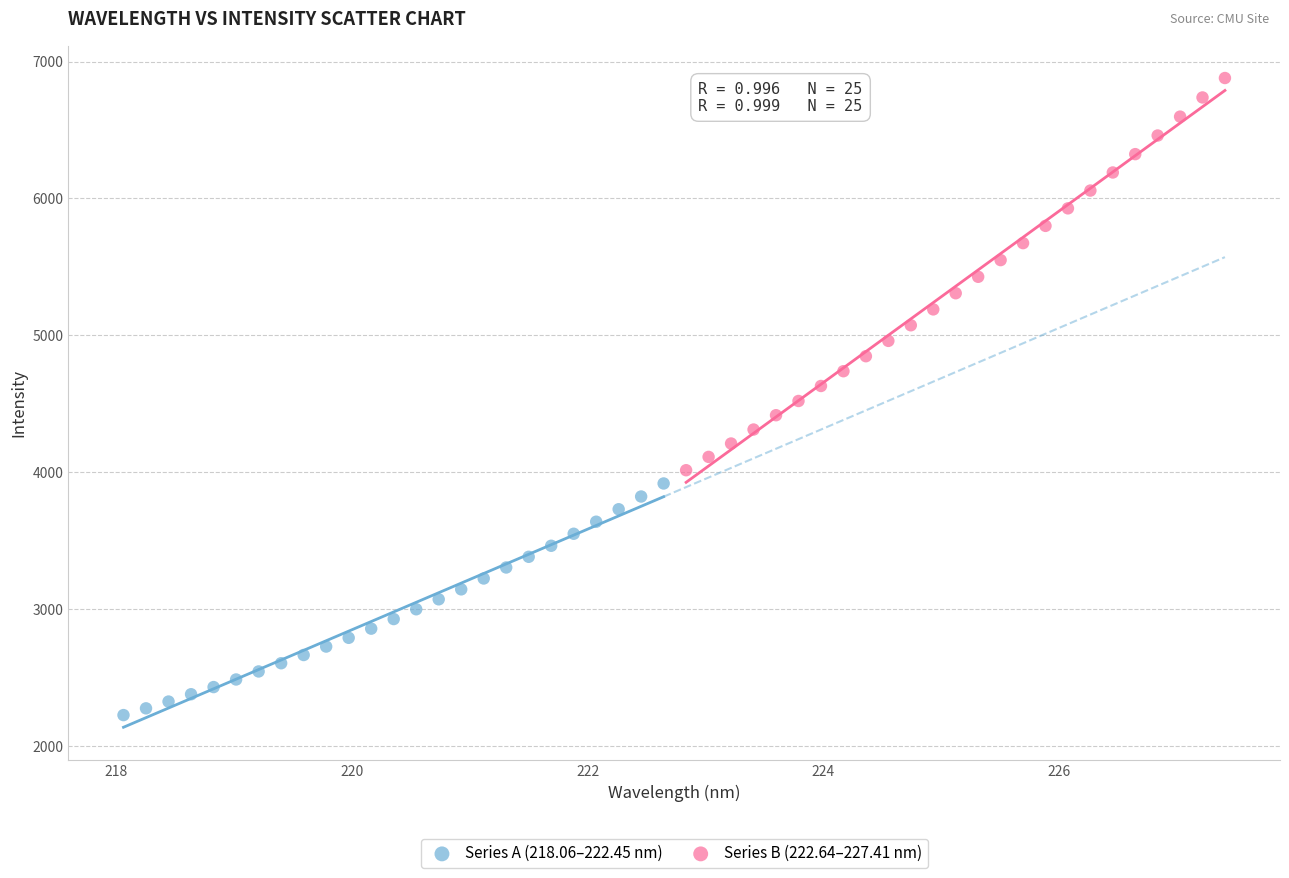

Which series has the widest spread of Y values?

Series B (222.64–227.41 nm)